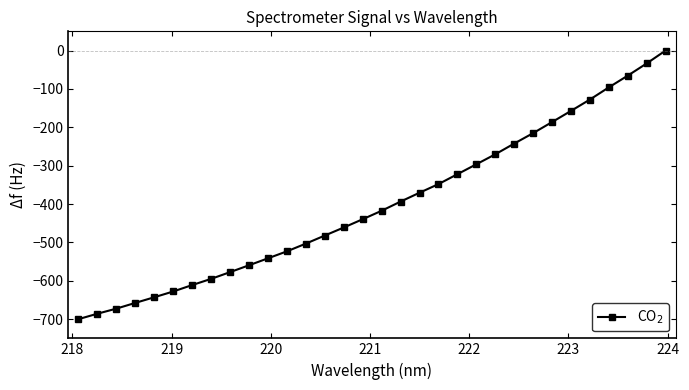

Does the chart have visible grid lines?

No